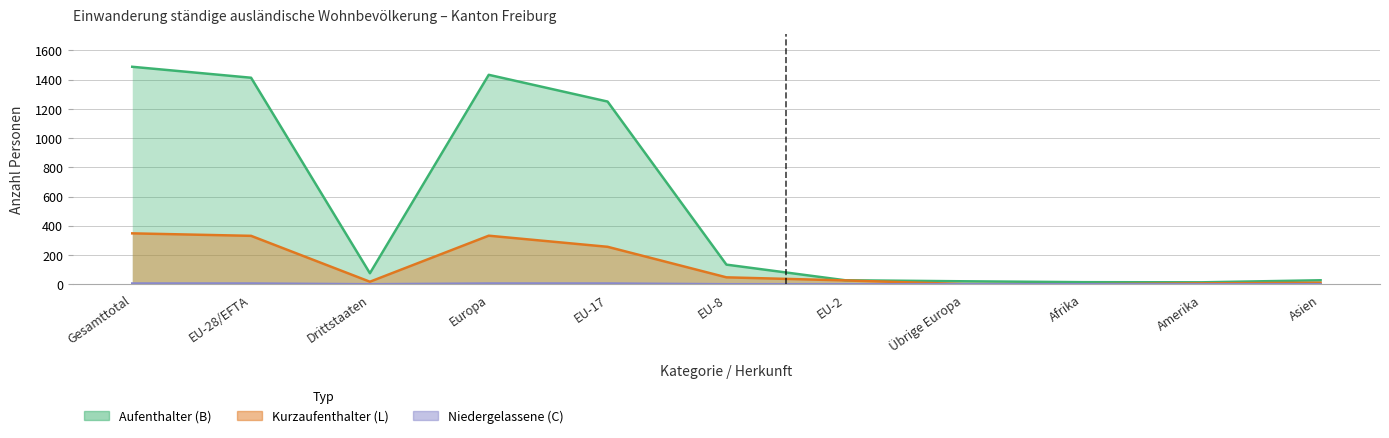

What position from the right is EU-28/EFTA?

10